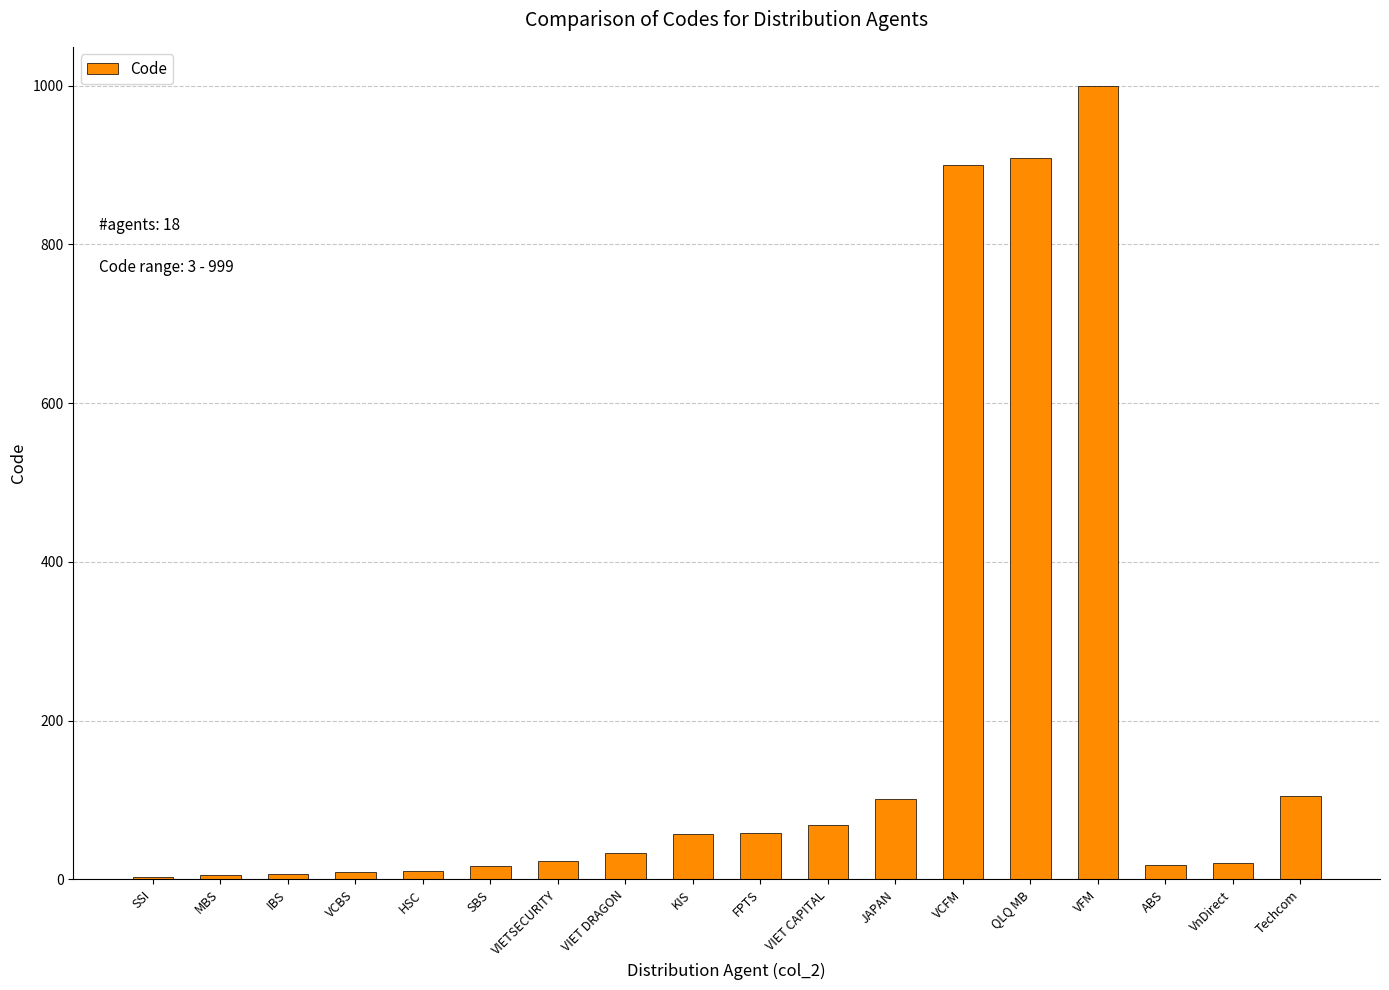

Between Techcom and ABS, which is larger?

Techcom